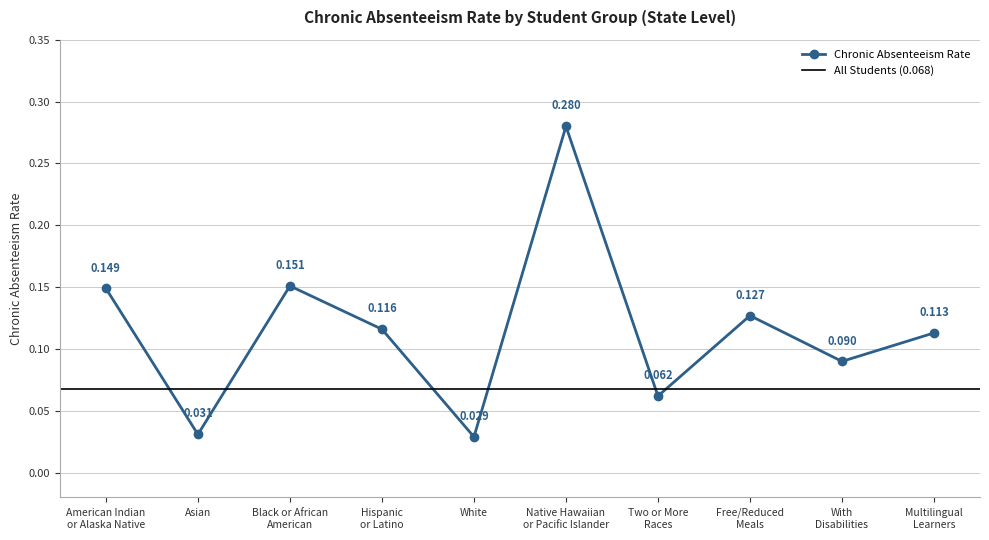

Which label corresponds to the largest value in the chart?

Native Hawaiian
or Pacific Islander